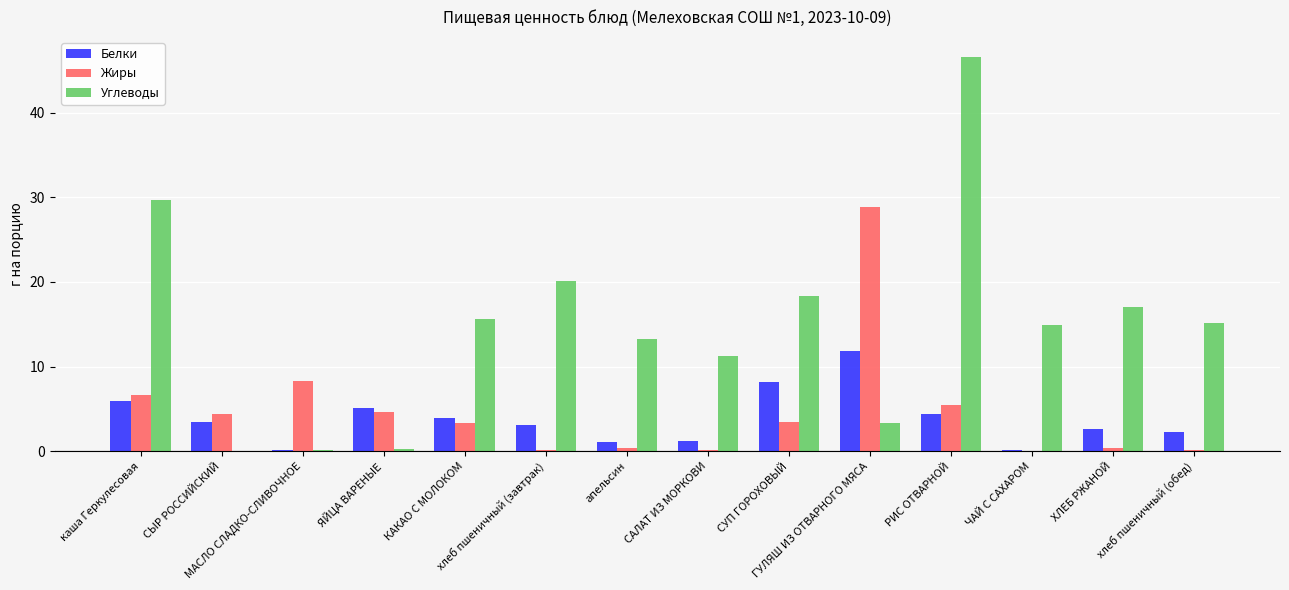

Is the value of Белки at апельсин greater than the value of Жиры at СУП ГОРОХОВЫЙ?

No